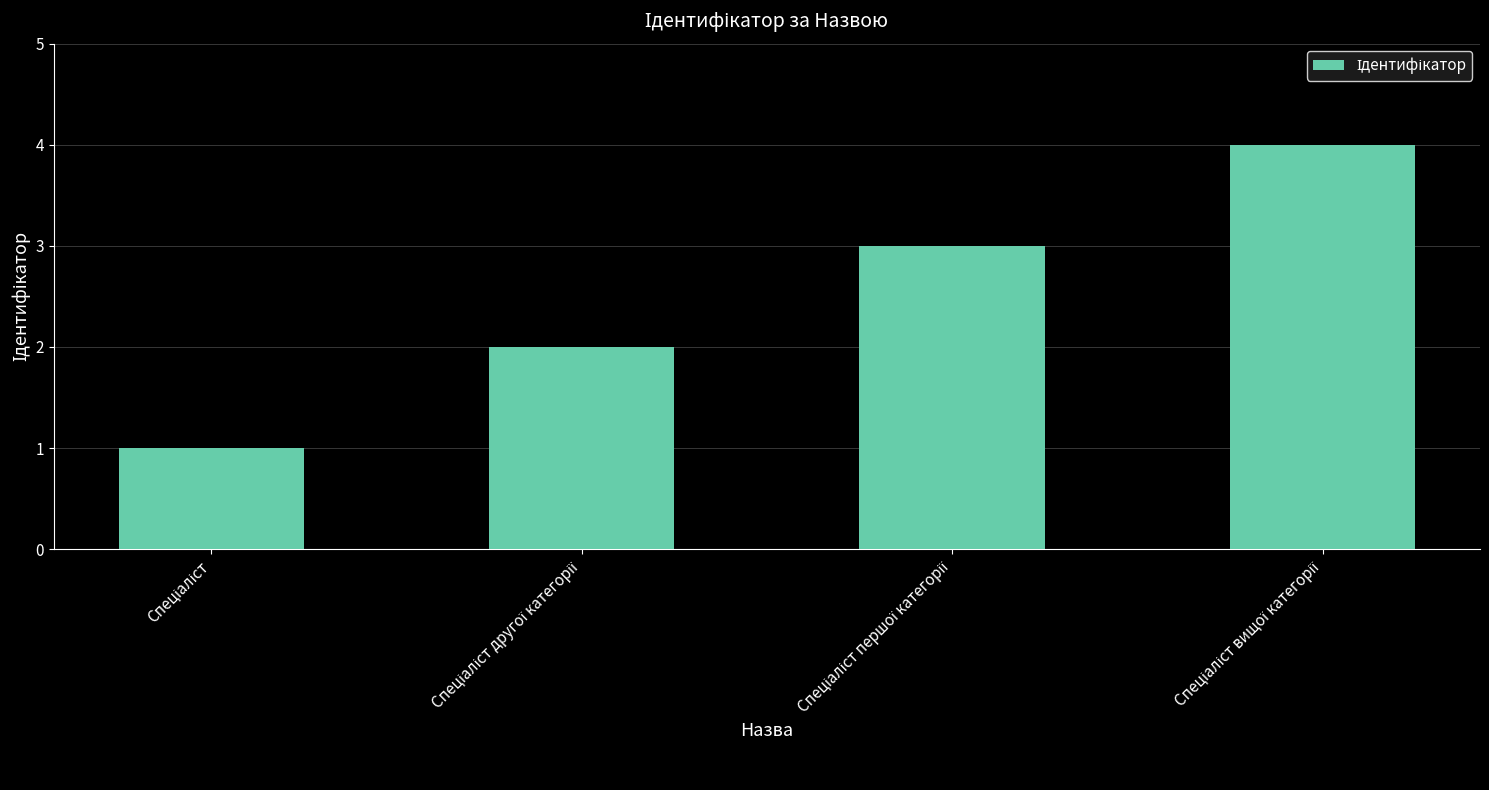

What is the difference between the maximum and minimum values?

3